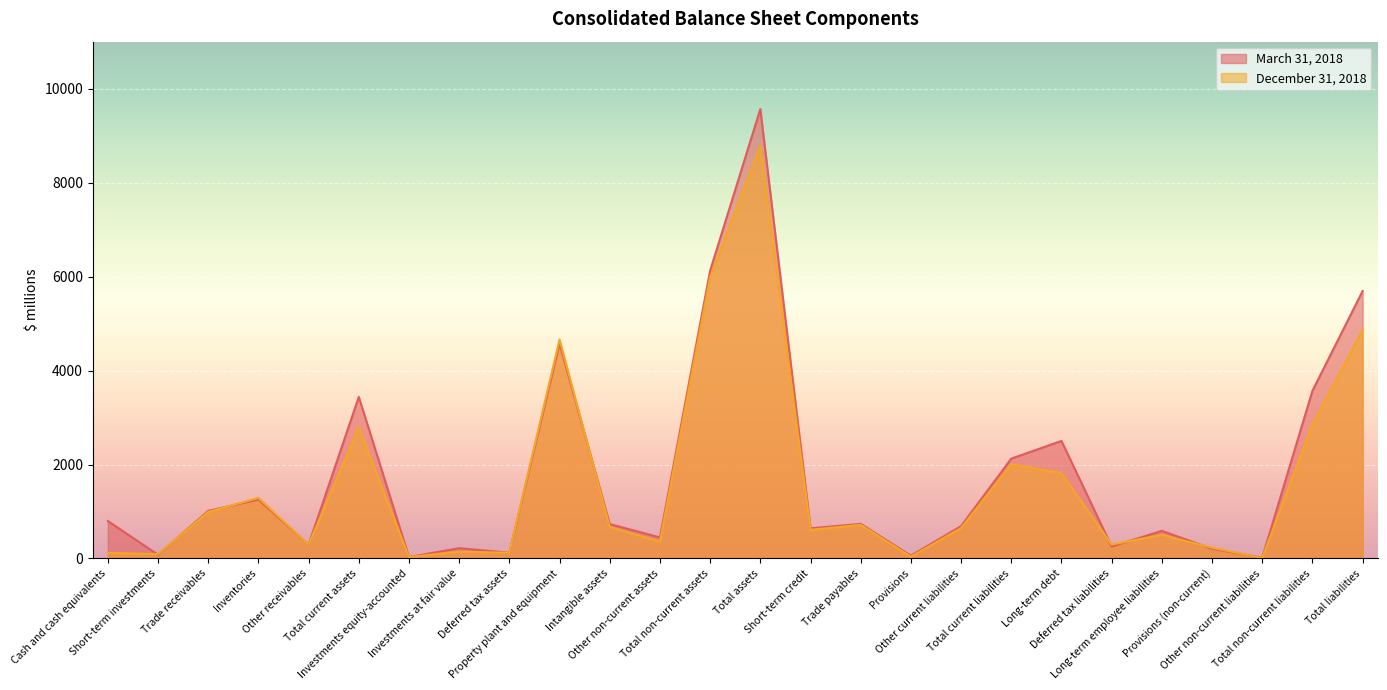

Where is March 31, 2018 nearest to the value 4793?

Property plant and equipment